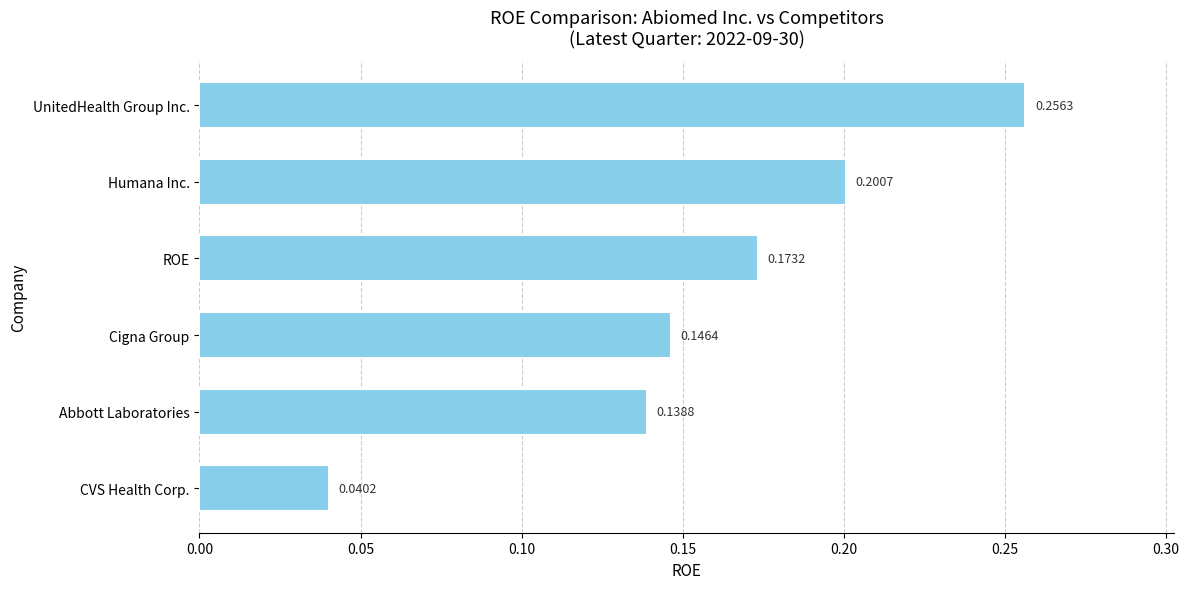

What is the sum of all values?

1.0